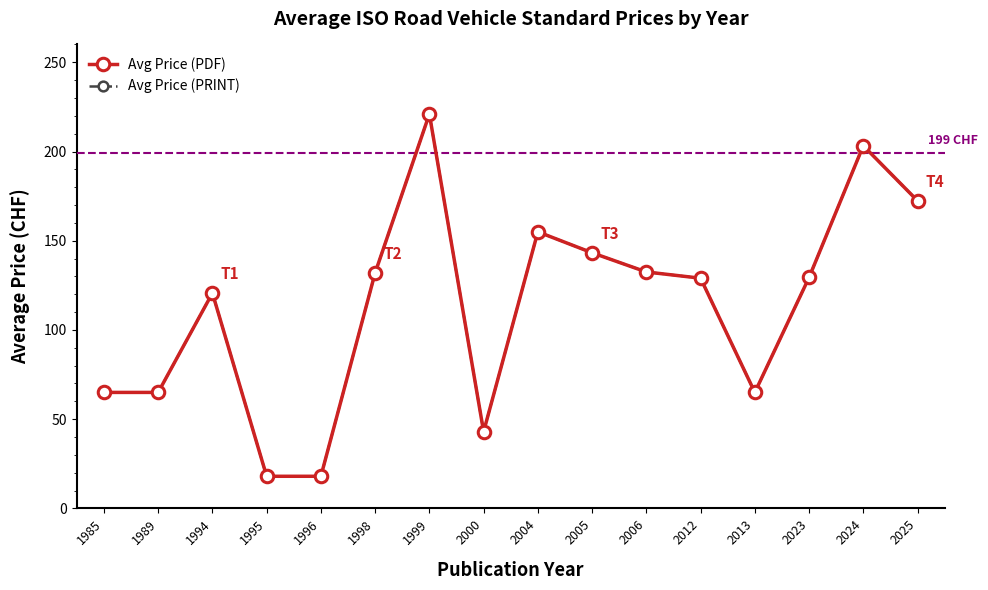

Is this an area chart (filled region under the line)?

No